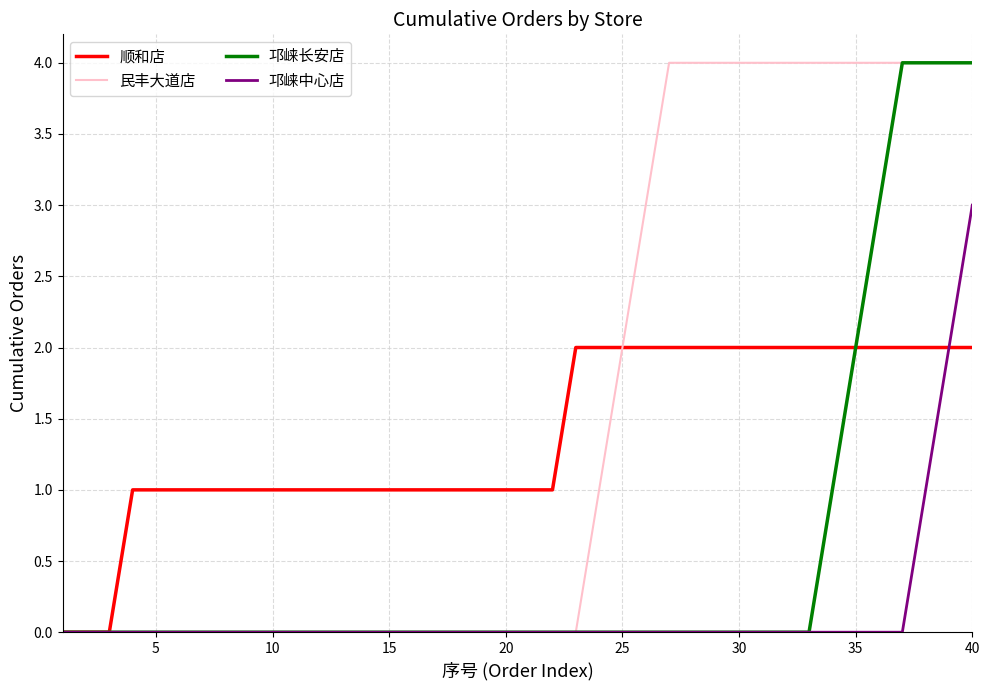

Which series has the largest total across all categories?

民丰大道店